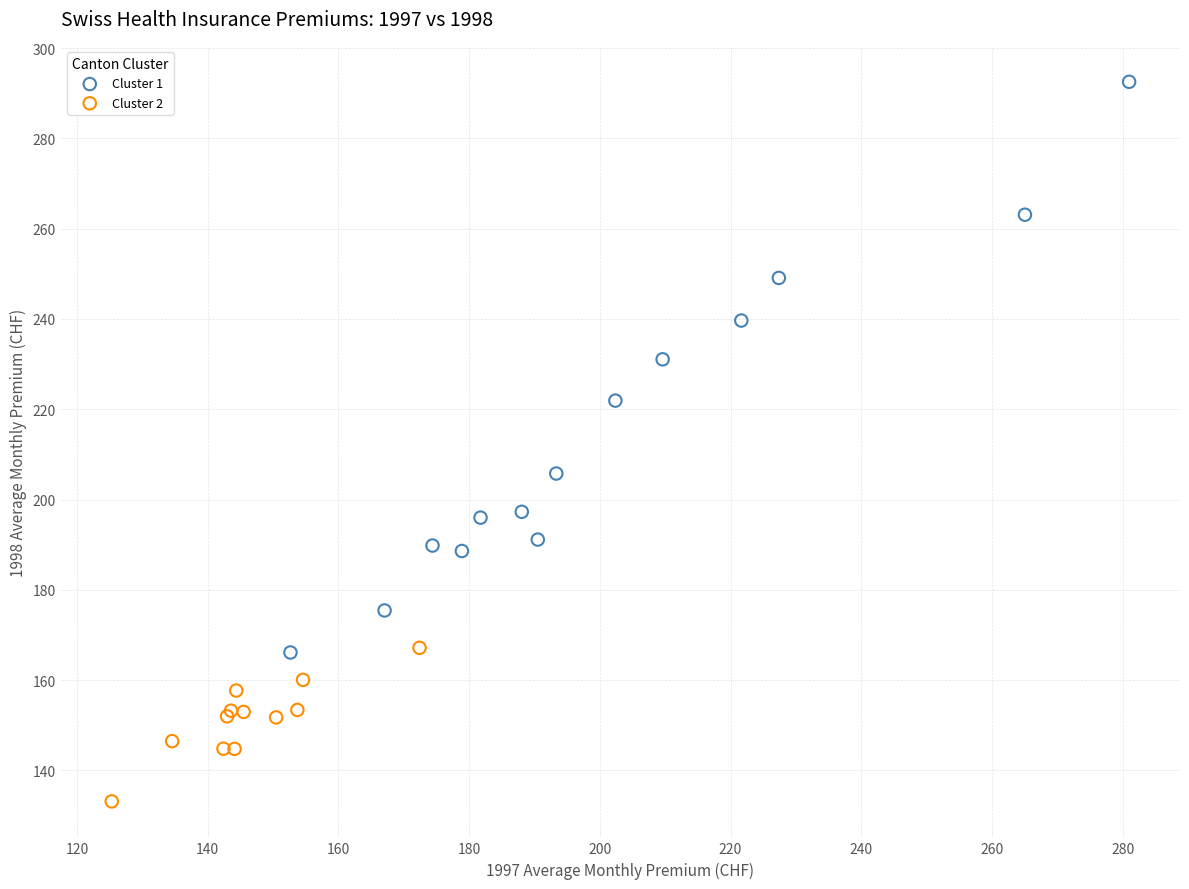

Which series reaches the maximum Y coordinate?

Cluster 1